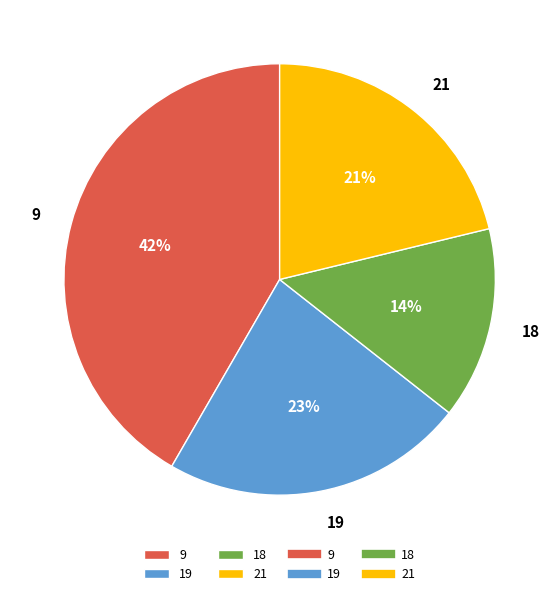

How many slices are in this pie chart?

4